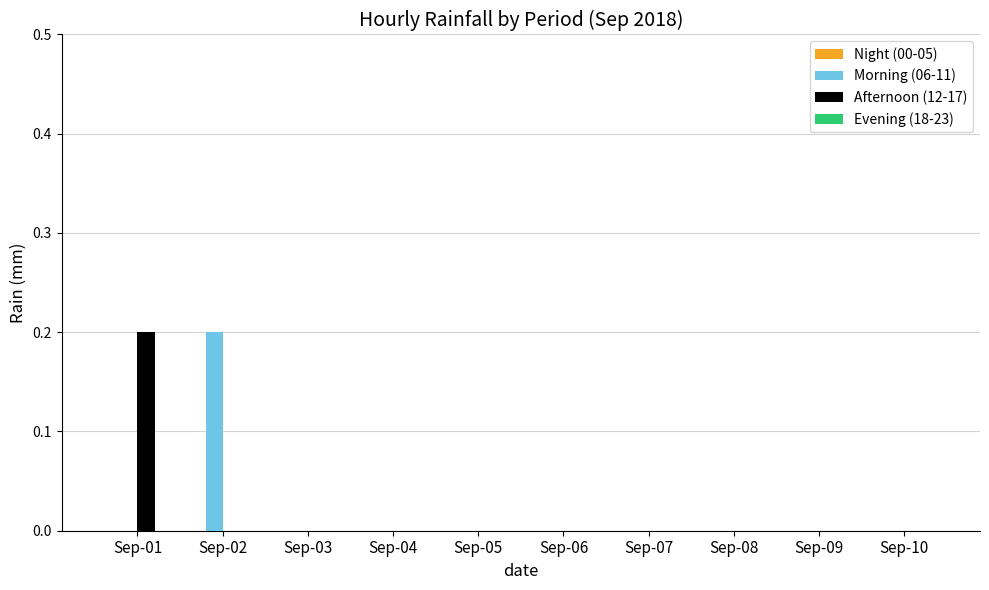

Between Sep-02 and Sep-04, which series saw the biggest shift?

Morning (06-11)